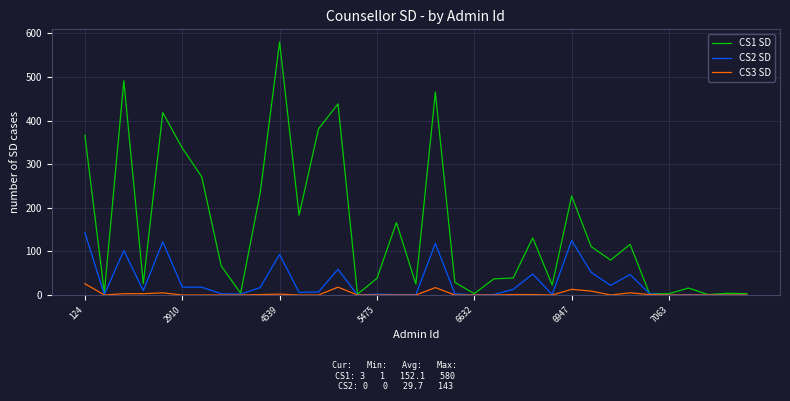

Which series has the largest total across all categories?

CS1 SD